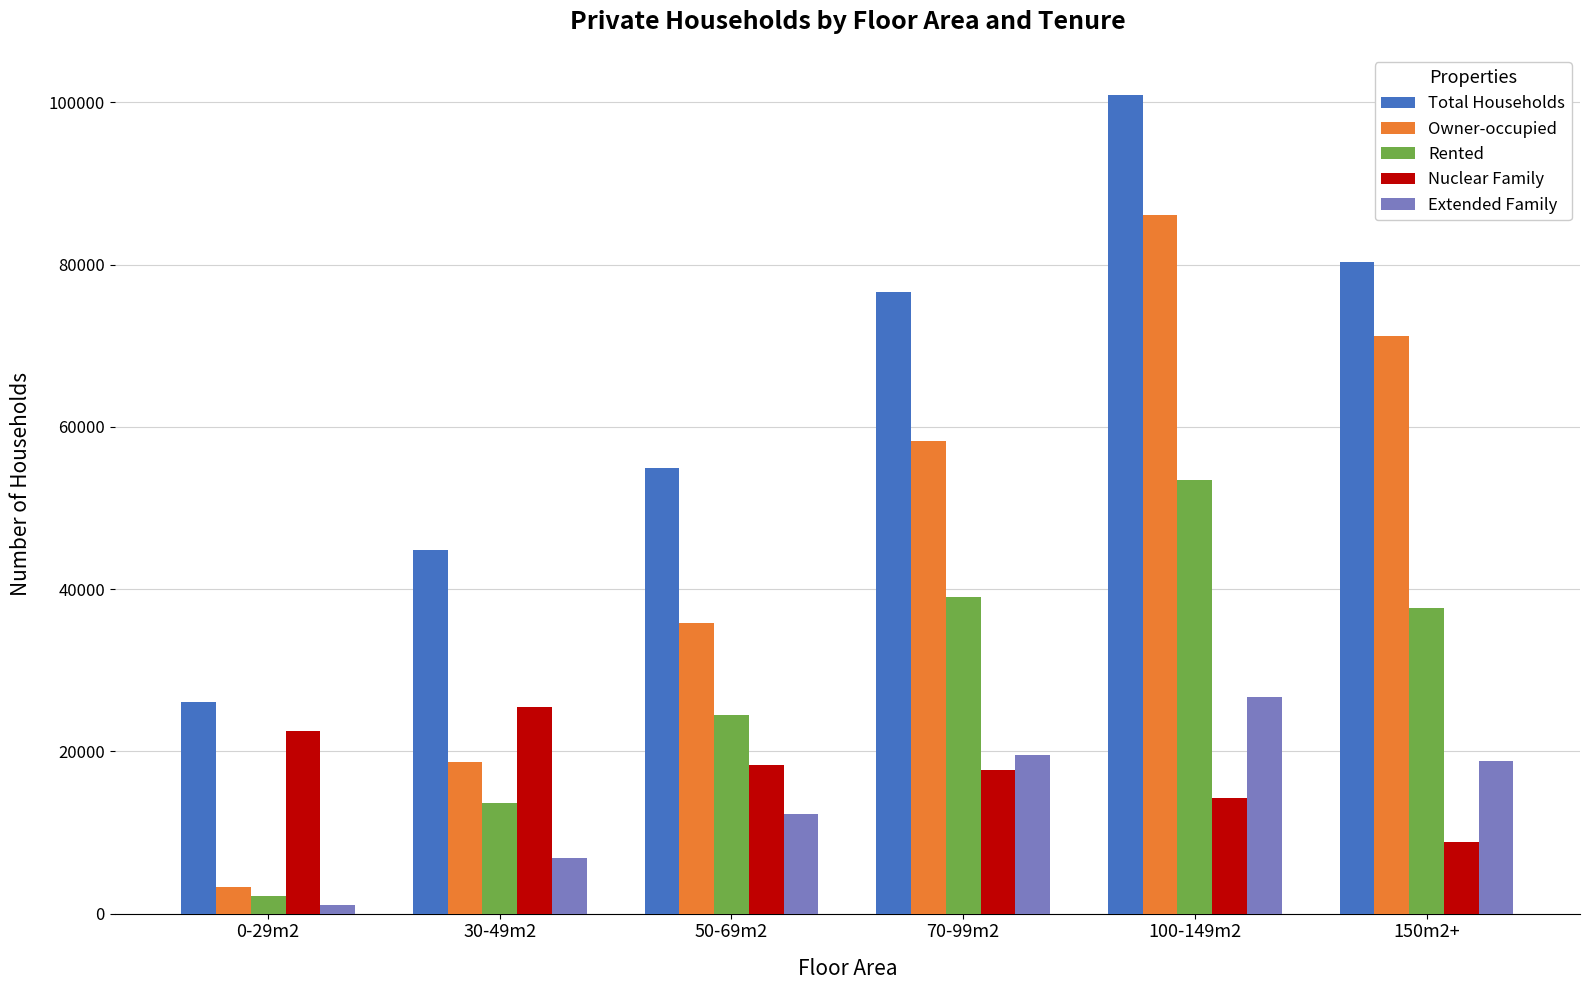

How many data points does each series have?

6